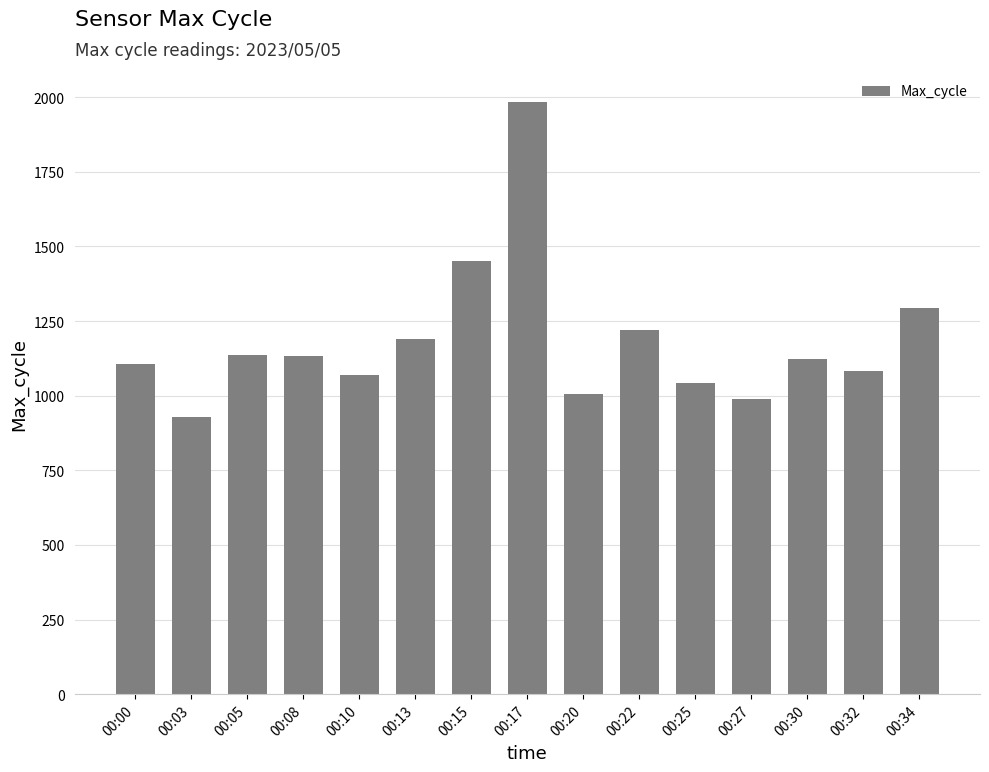

The value at 00:03 is 928. True or false?

True